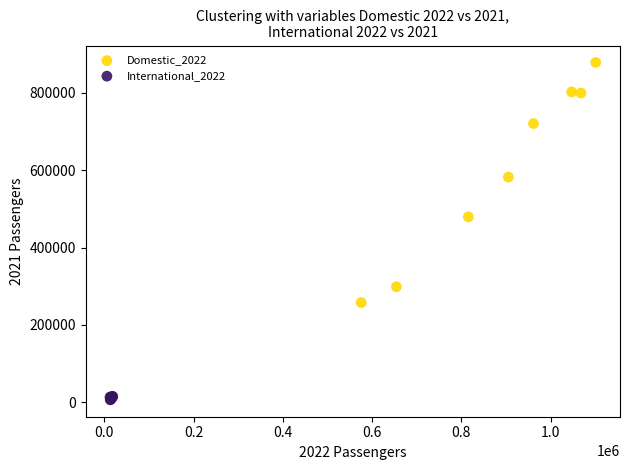

Which series reaches the maximum Y coordinate?

Domestic_2022